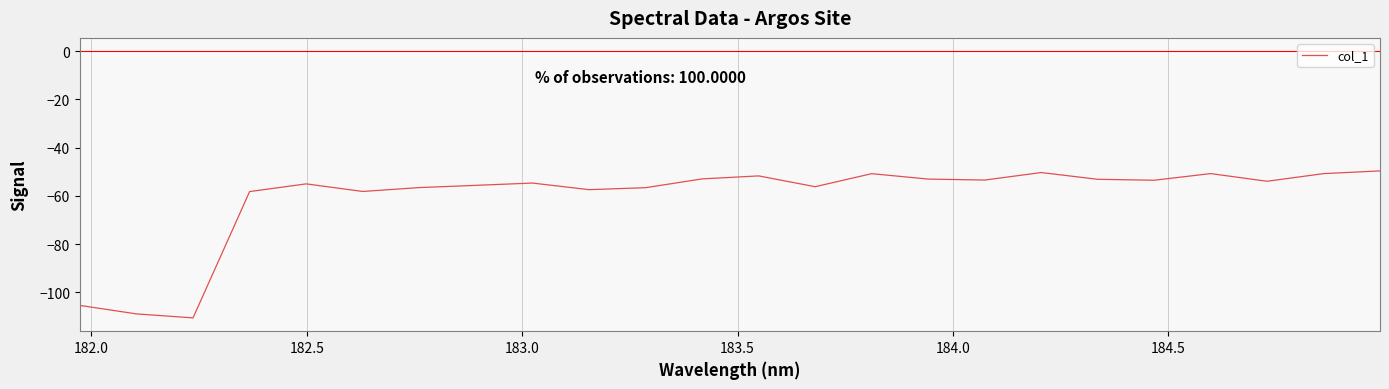

What is the maximum value shown in the chart?

-49.6